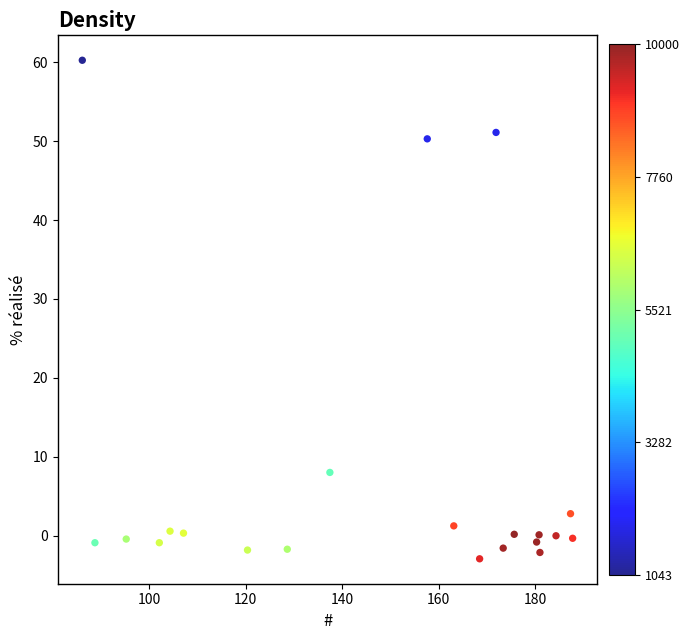

What is the range of Y values (max minus min)?

63.2